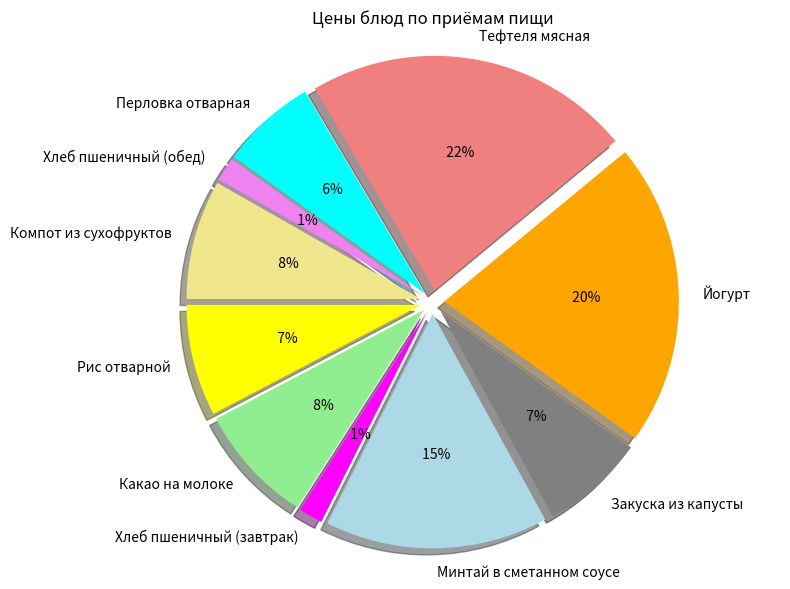

Do Йогурт and Перловка отварная together represent more than half of the pie?

No